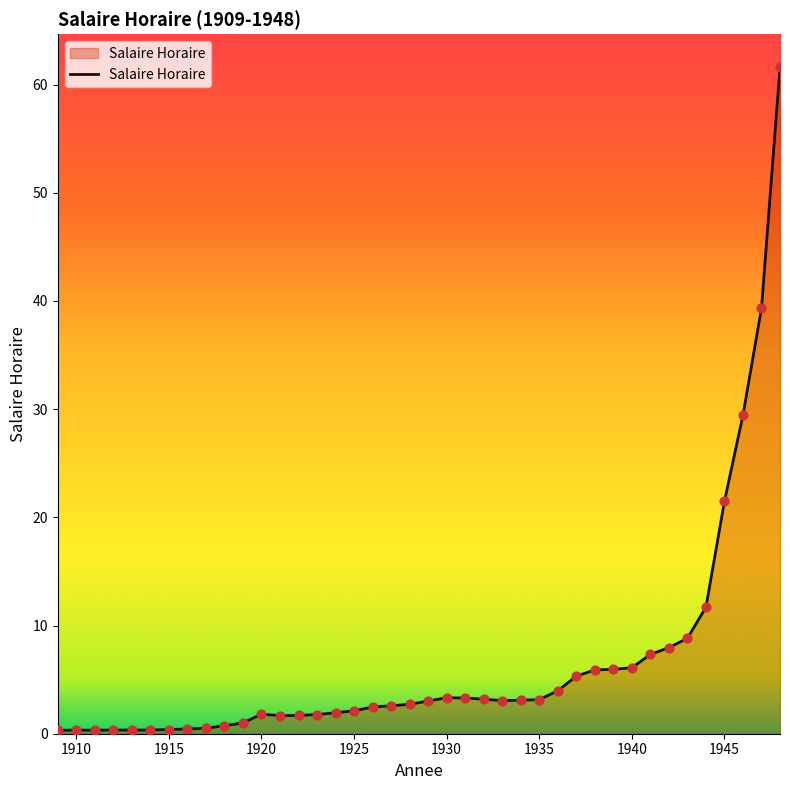

What is the greatest value displayed?

61.6